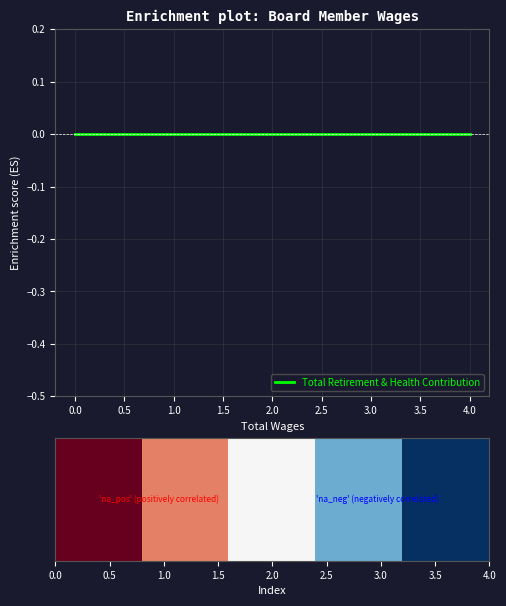

The Total Retirement & Health Contribution series shows 0.0 at 1.0. True or false?

True